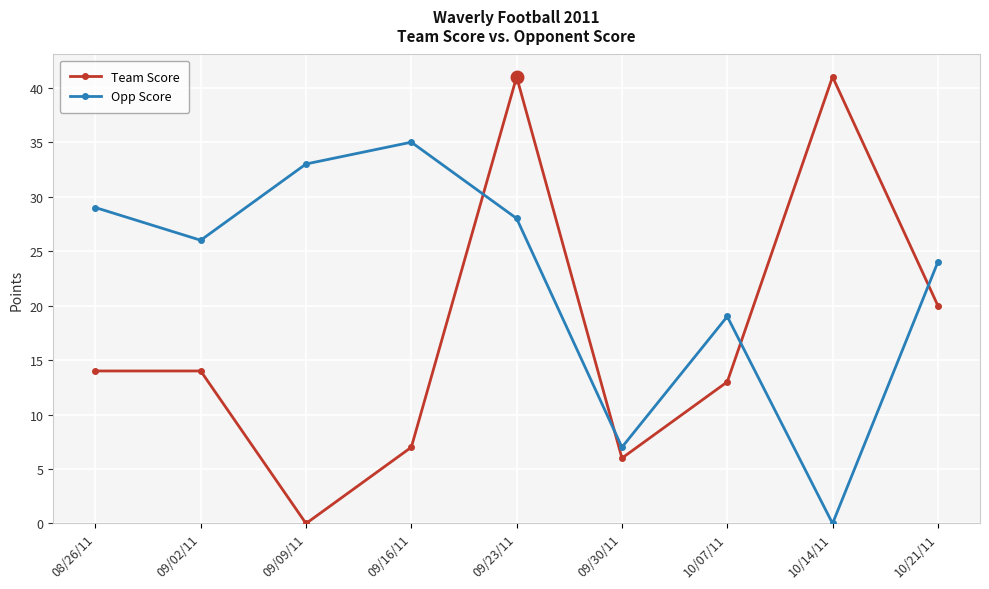

What is the difference between the highest and lowest values at 09/23/11?

13